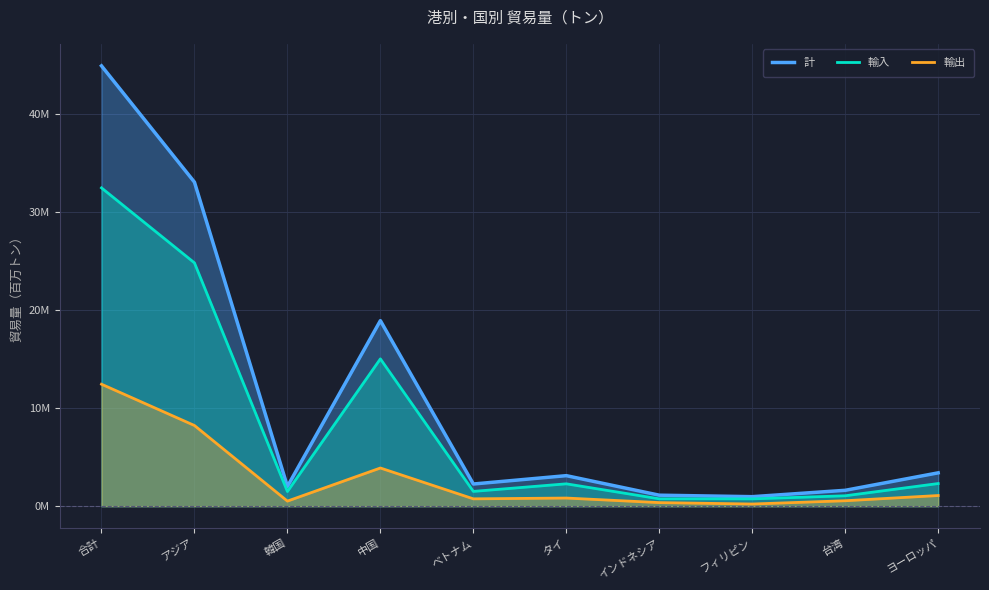

The value of 輸入 at タイ is 0.5. True or false?

False